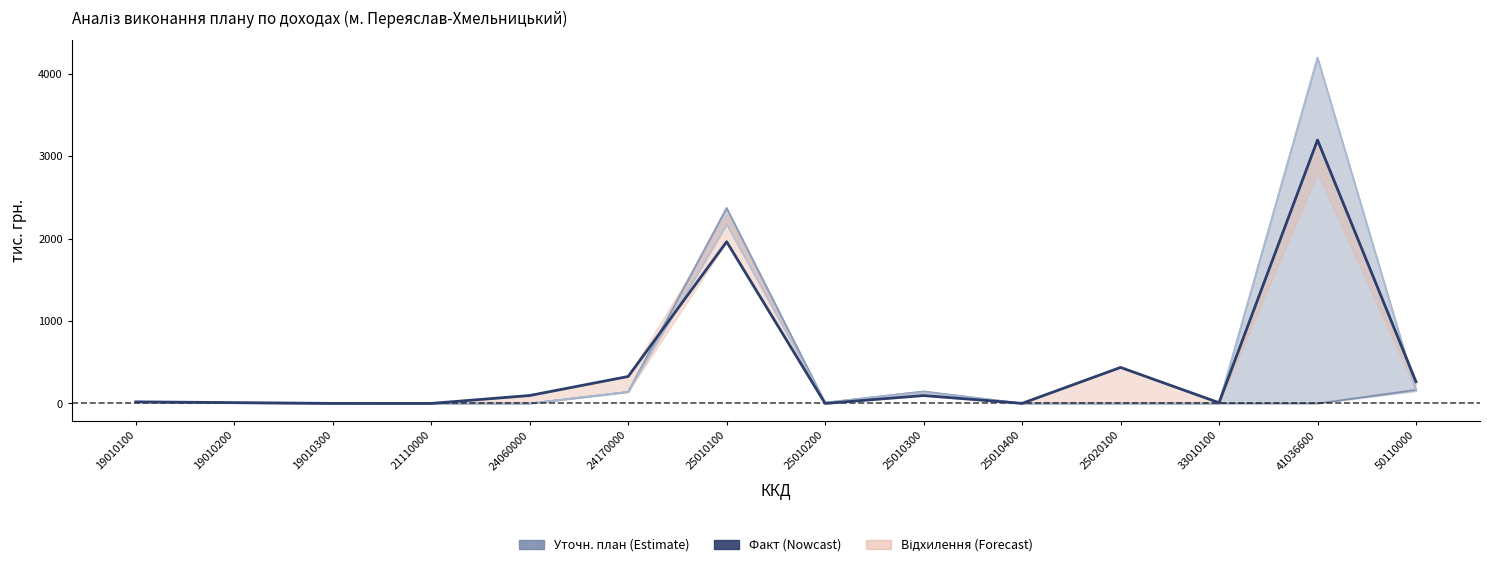

True or false: Уточ.пл. за період has more than 2 points higher than both neighbors.

True